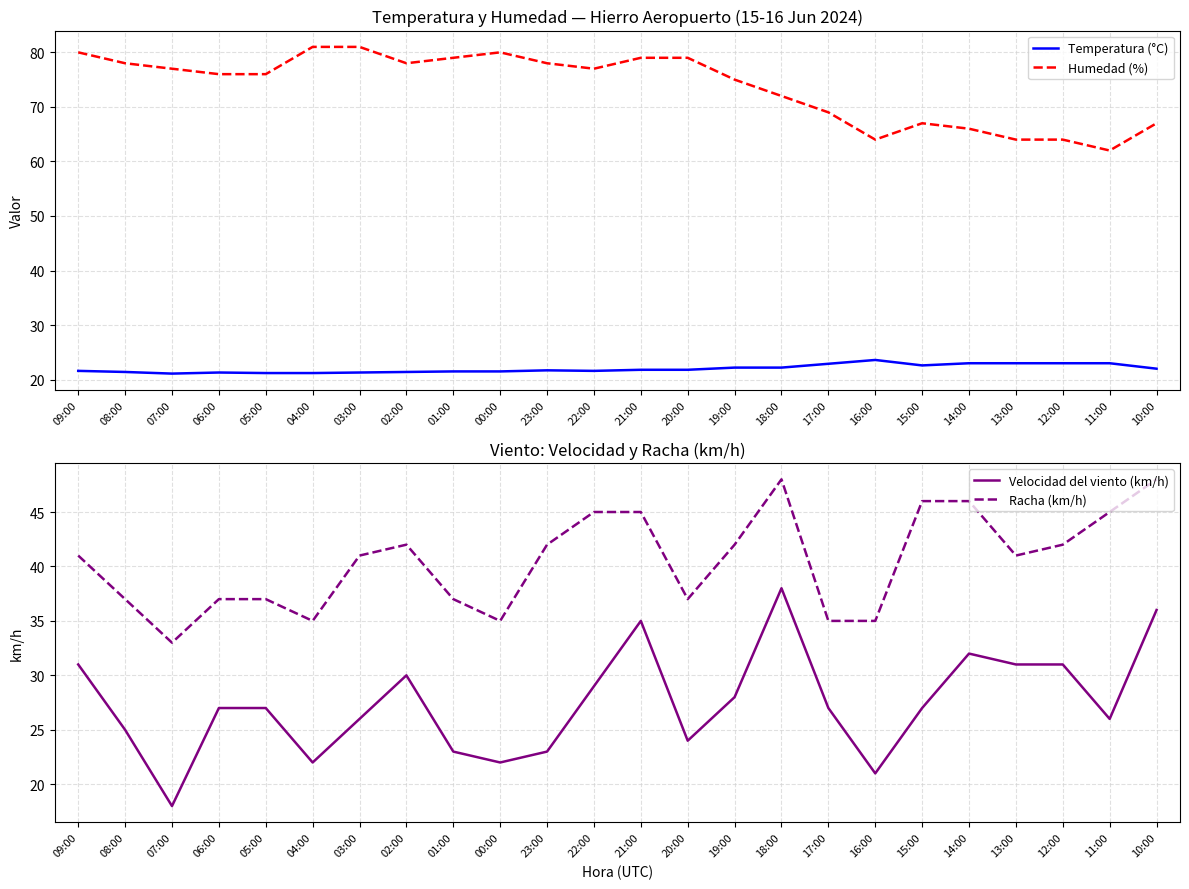

At which category does Humedad (%) reach its first local valley?

02:00